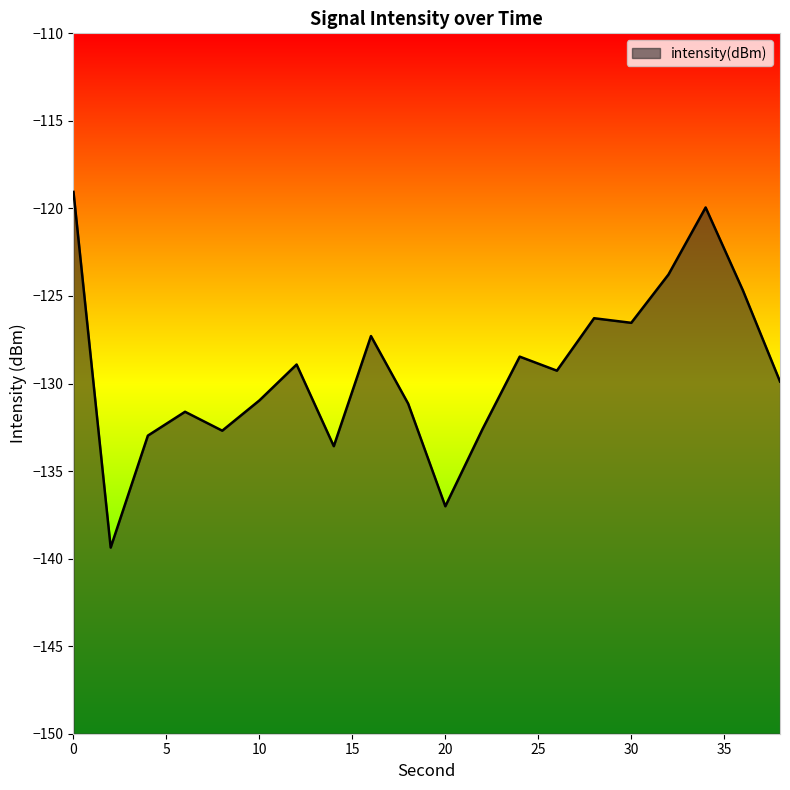

Reading left to right, what are all the values shown in this chart?

-119.1	-139.4	-133.0	-131.6	-132.7	-131.0	-128.9	-133.6	-127.3	-131.1	-137.0	-132.6	-128.5	-129.3	-126.3	-126.5	-123.8	-119.9	-124.7	-129.9